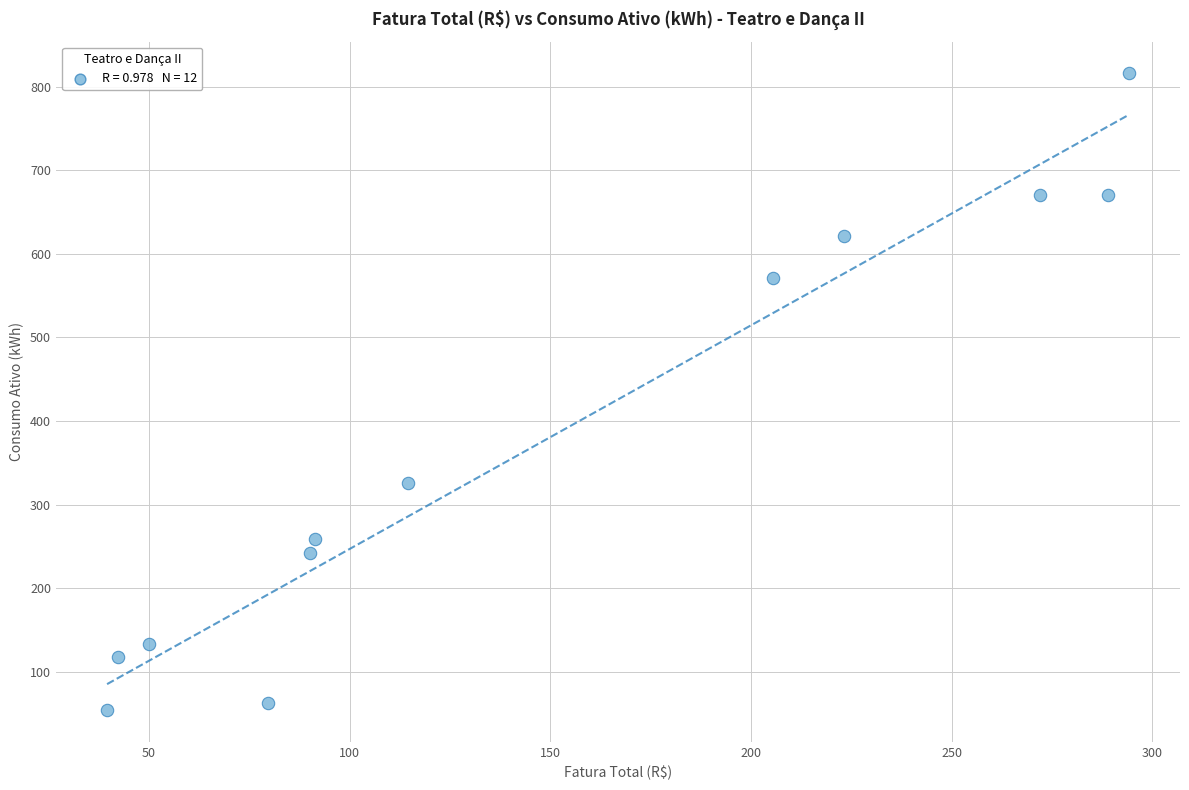

What Y value in the scatter plot is closest to 435?

326